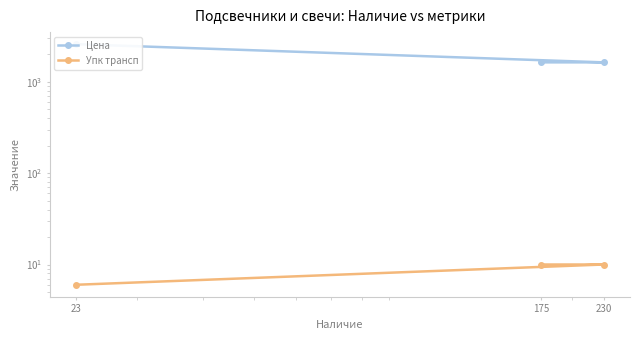

Is it true that Упк трансп equals 7.8 at 23?

False